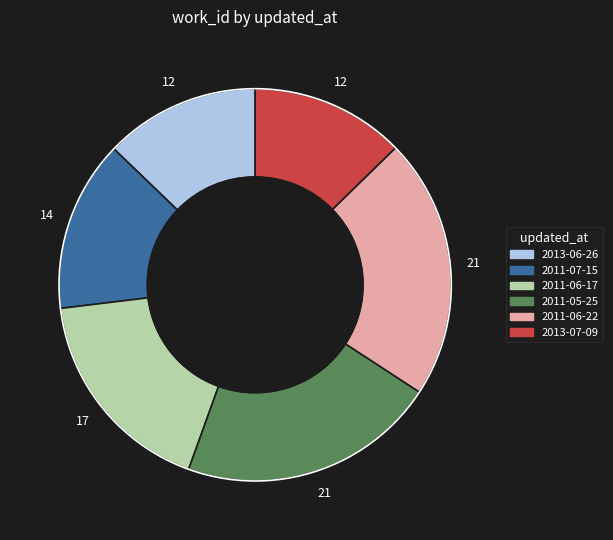

Does any single category account for the majority?

No